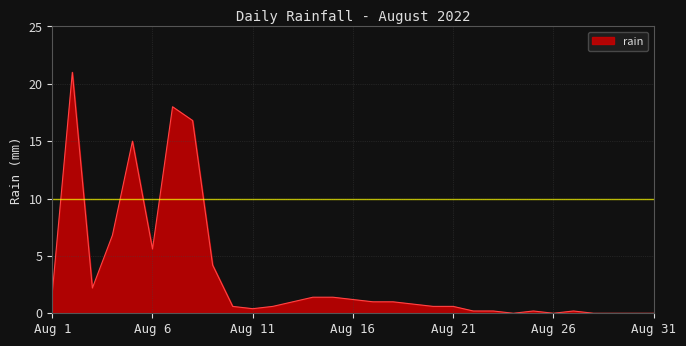

What is the difference between the maximum and minimum values?

21.0